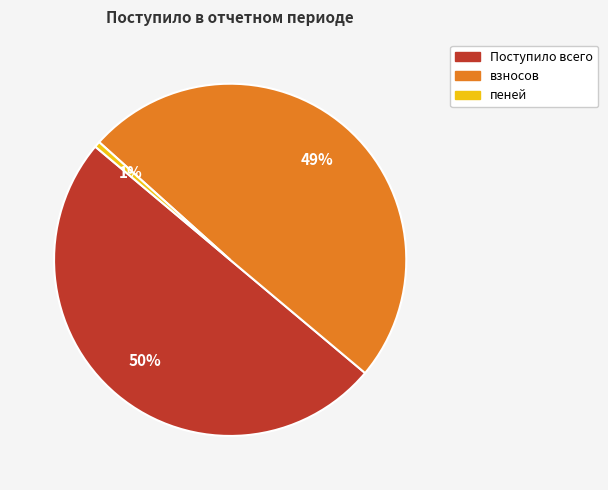

To the nearest percent, what is the average slice percentage?

33%